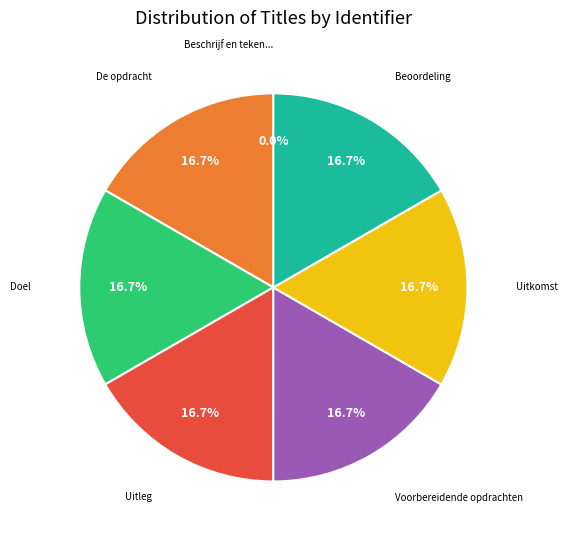

Does any single category account for the majority?

No